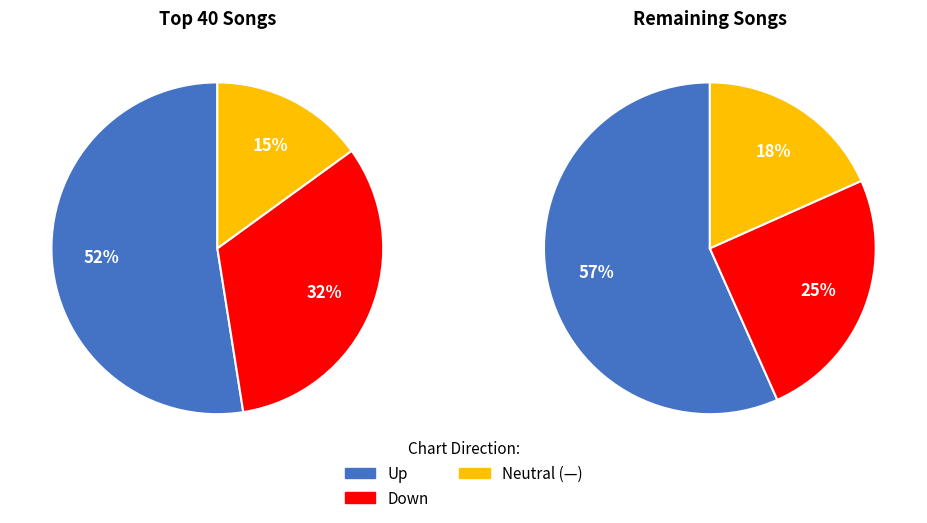

What is the total percentage of down and up?

83.0%